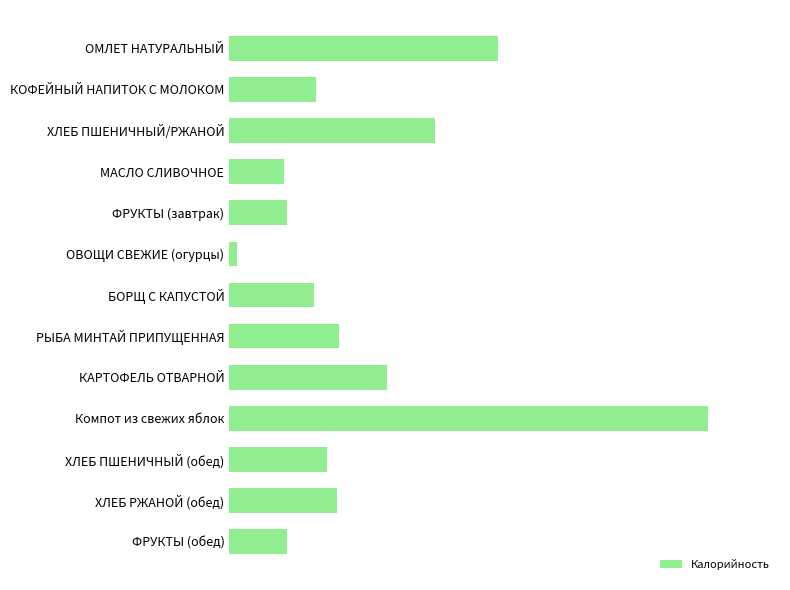

How many values exceed 116?

7